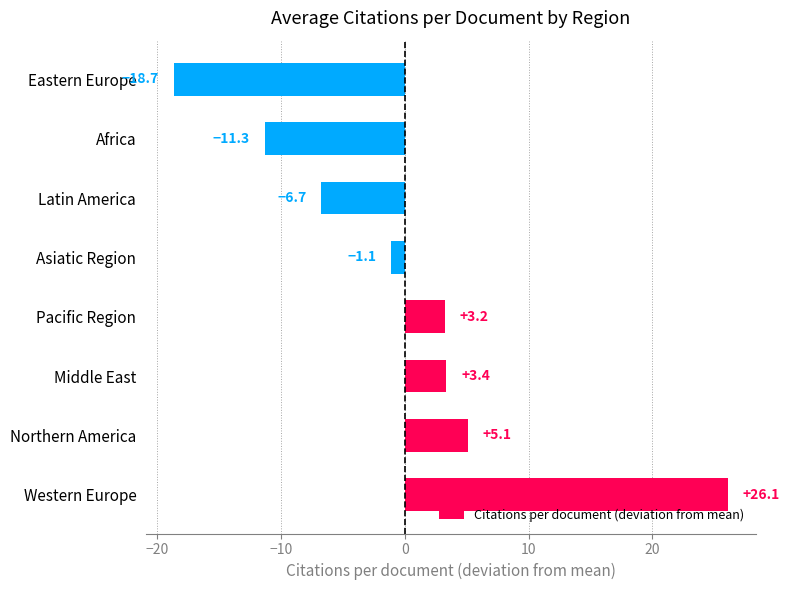

What is the difference between the second highest and minimum values?

23.8